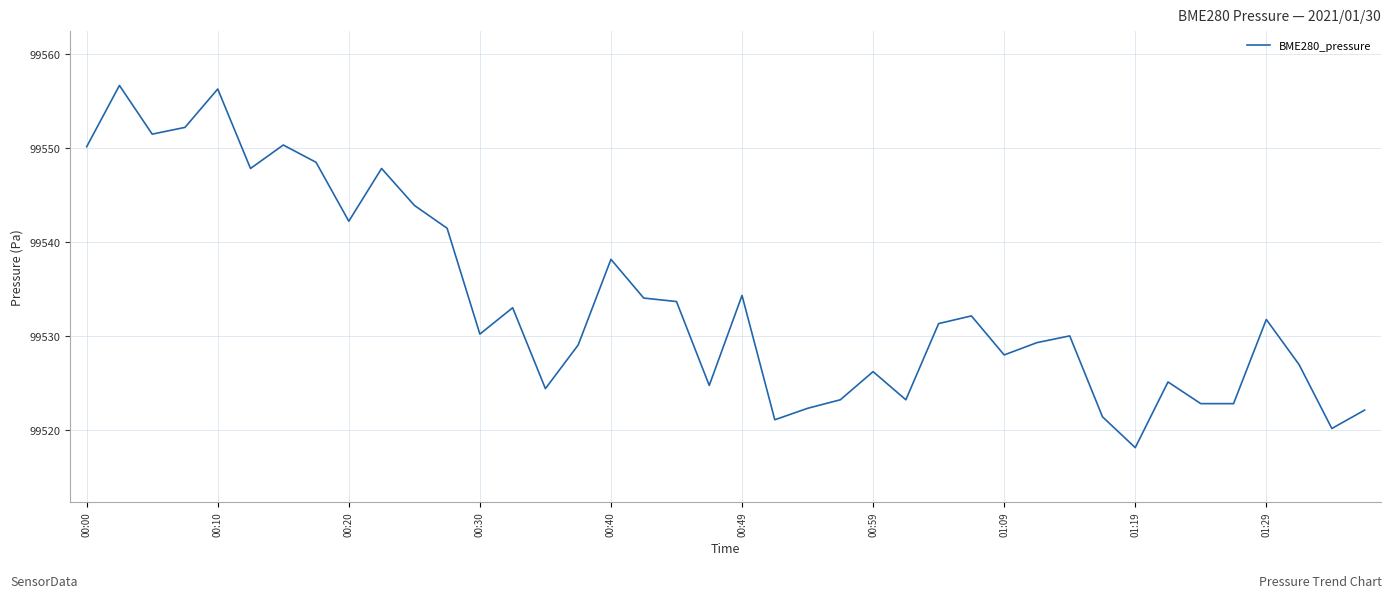

What is the difference between the maximum and minimum values?

38.6